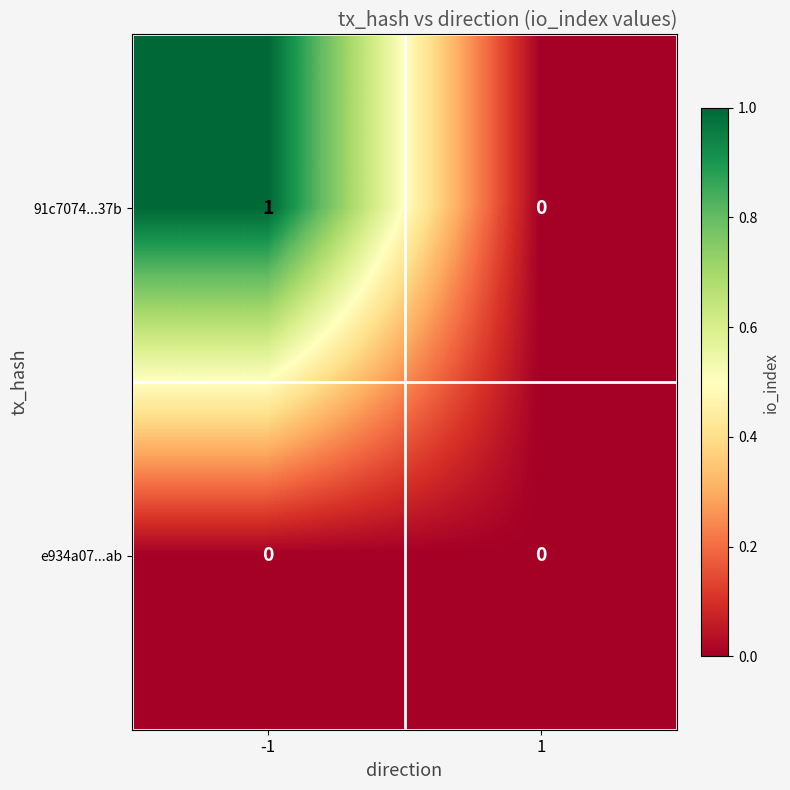

Which series has the largest total across all categories?

91c7074...37b